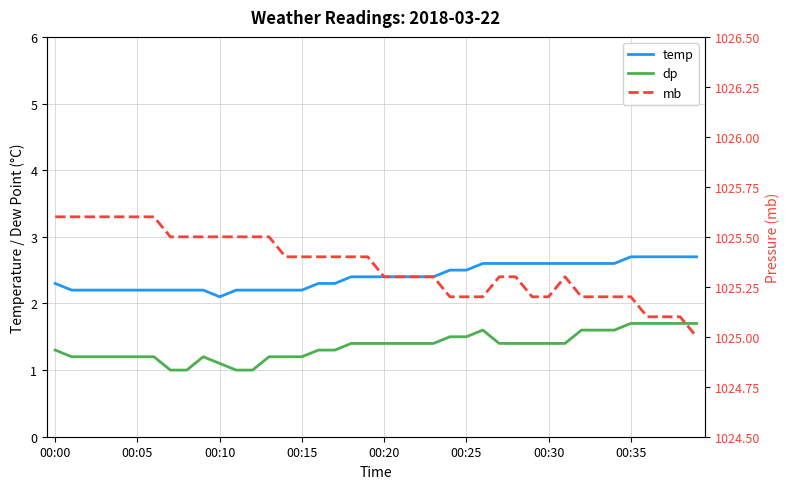

At 00:20, list the series in order from smallest to largest.

dp, temp, mb